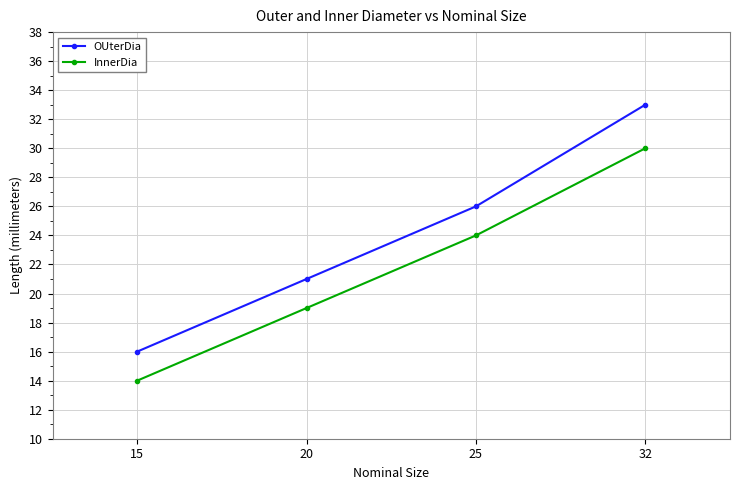

True or false: InnerDia and OUterDia intersect in this chart.

False